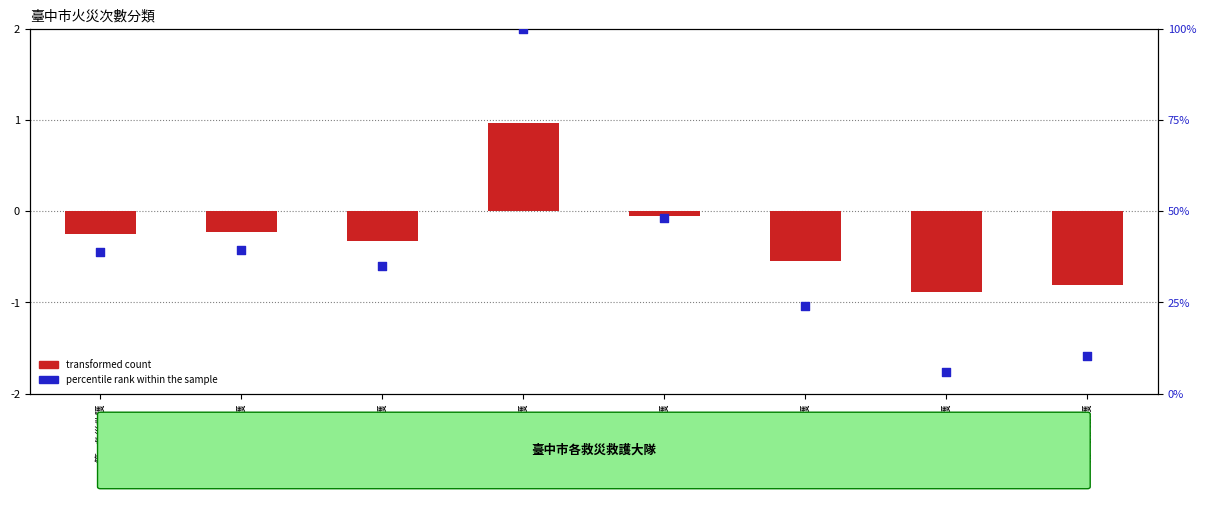

What is the change in value from 第三救災救護 to 第六救災救護?

-10.9